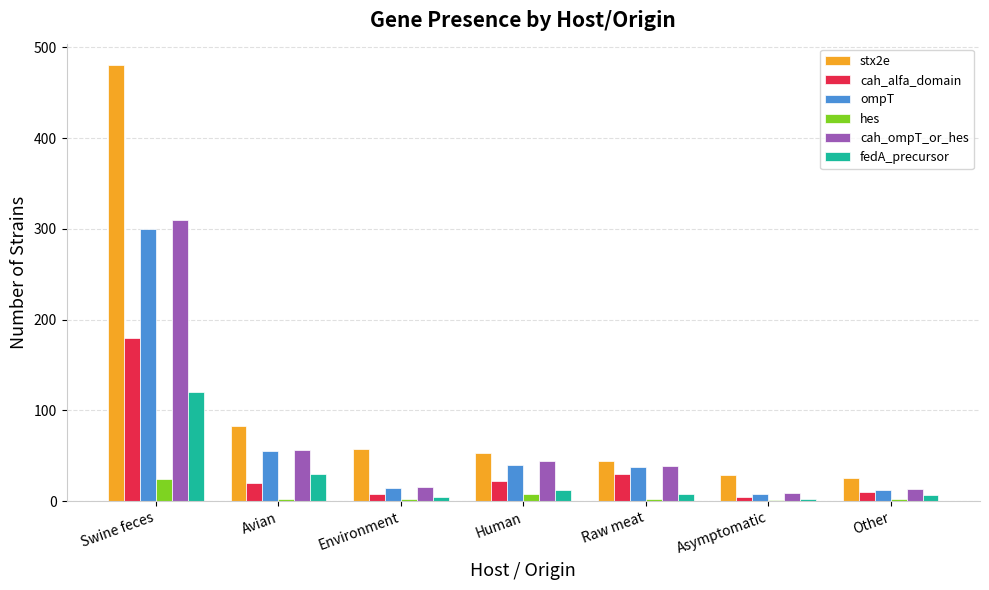

What is the sum of all fedA_precursor values?

185